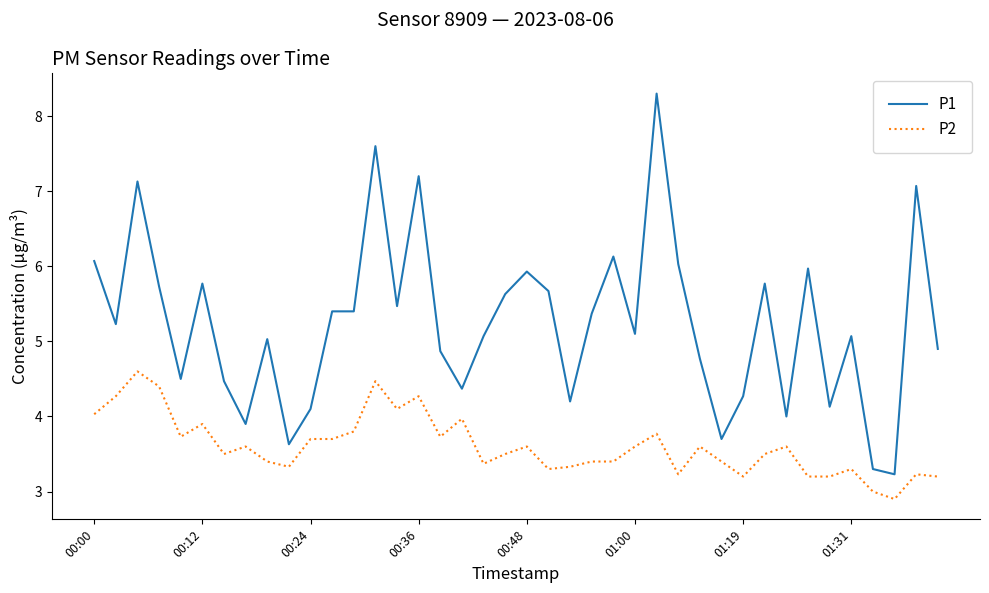

What are all the series names shown in the legend?

P1, P2